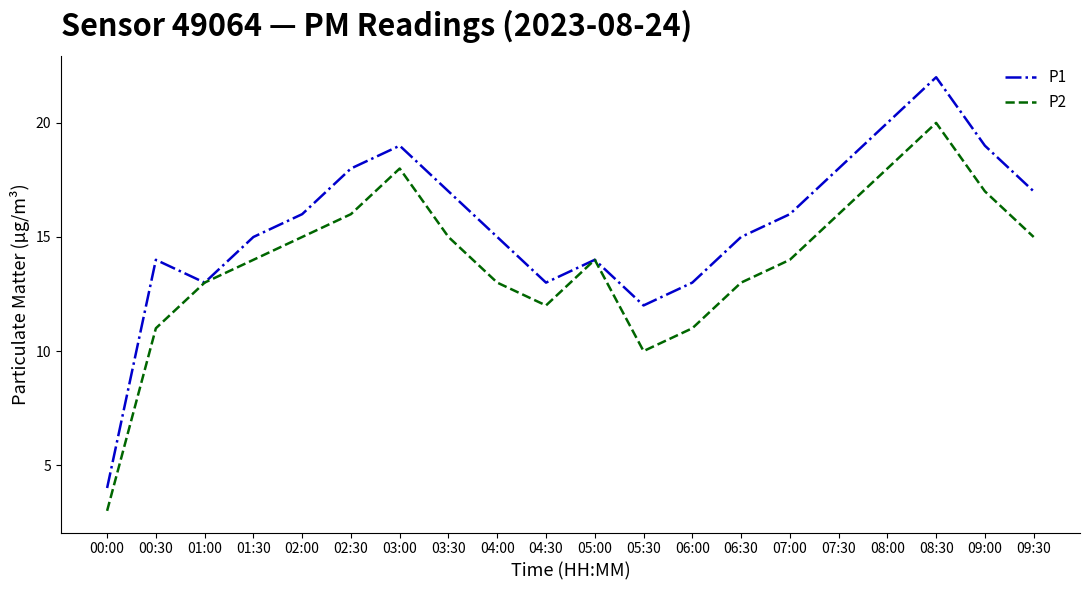

How many lines are shown in the chart?

2